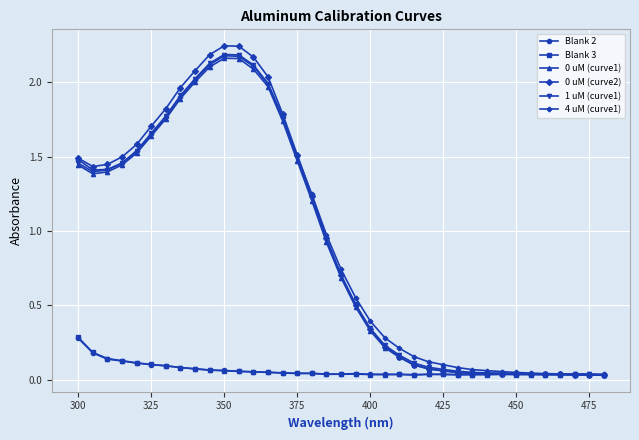

At how many categories does at least one series exceed 1?

17